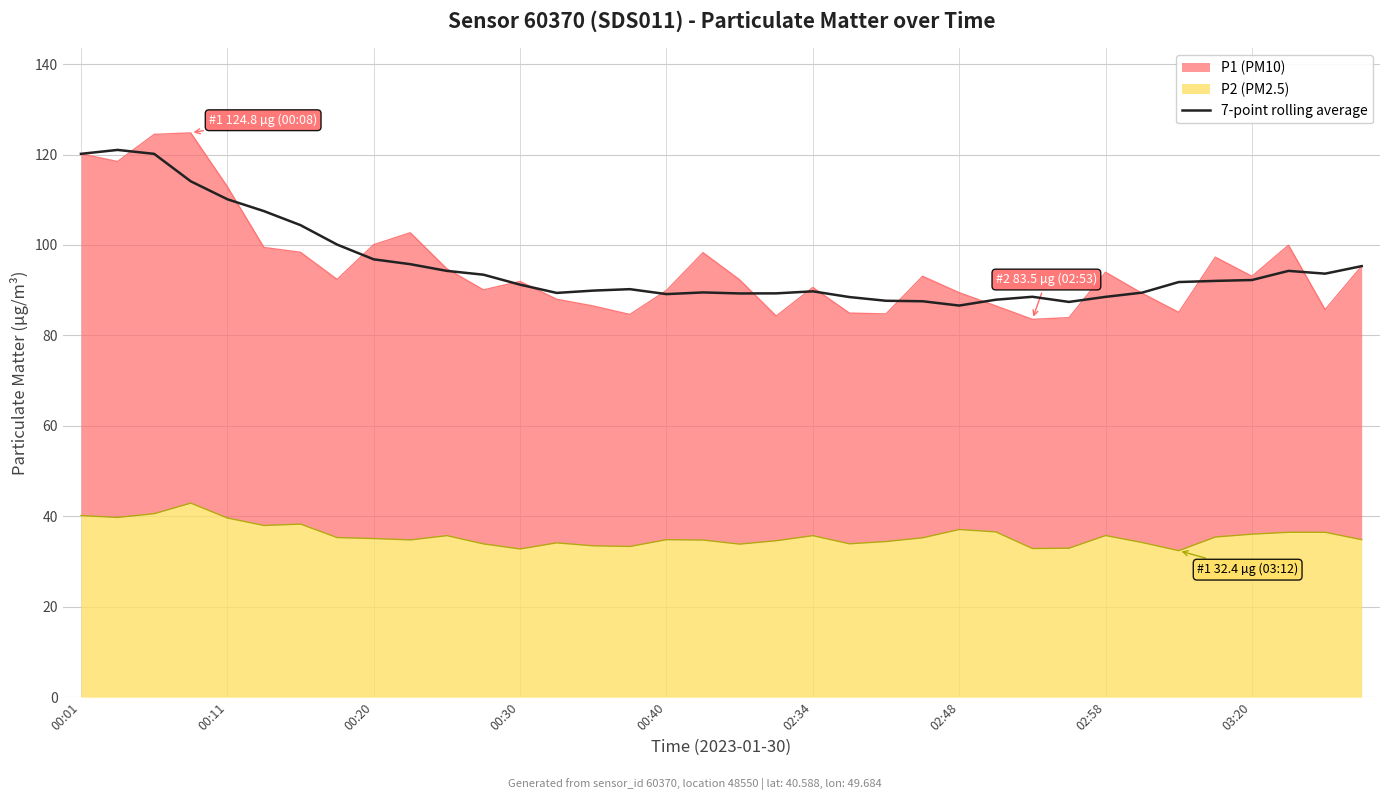

Is it true that the value at 34 is 93.7?

True